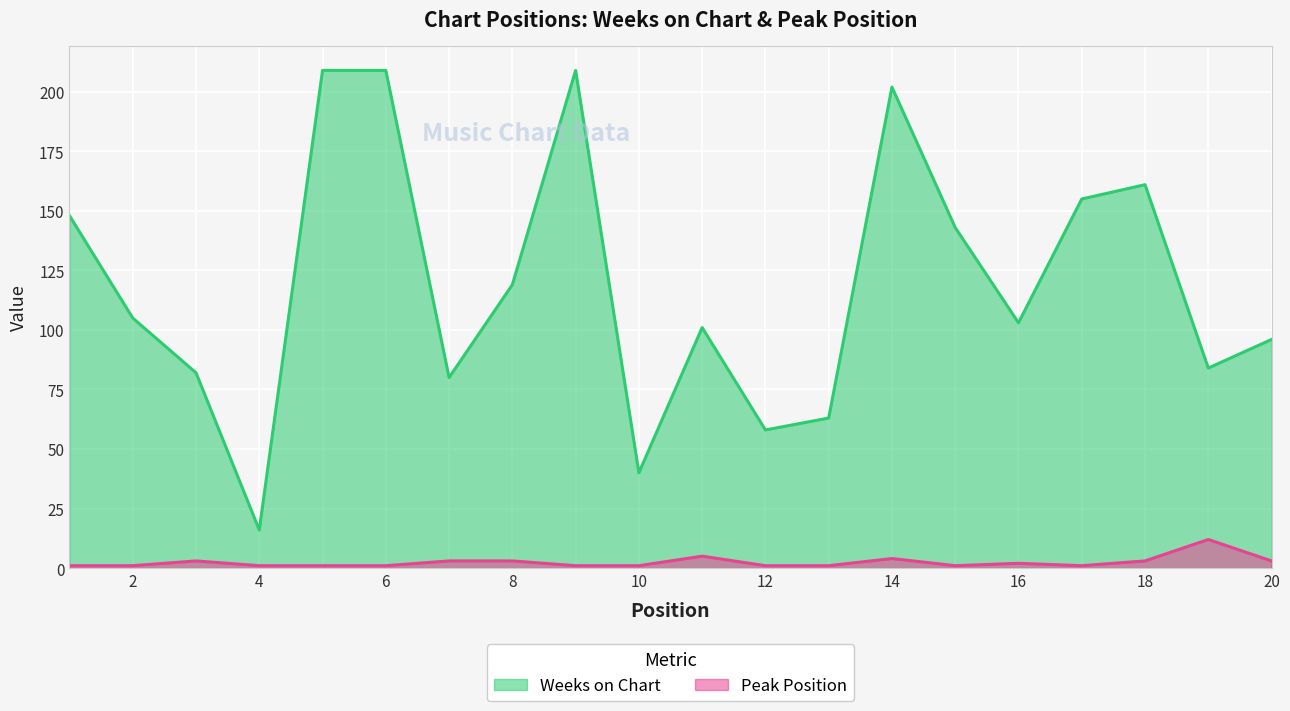

Does the chart display data point markers on the line(s)?

No